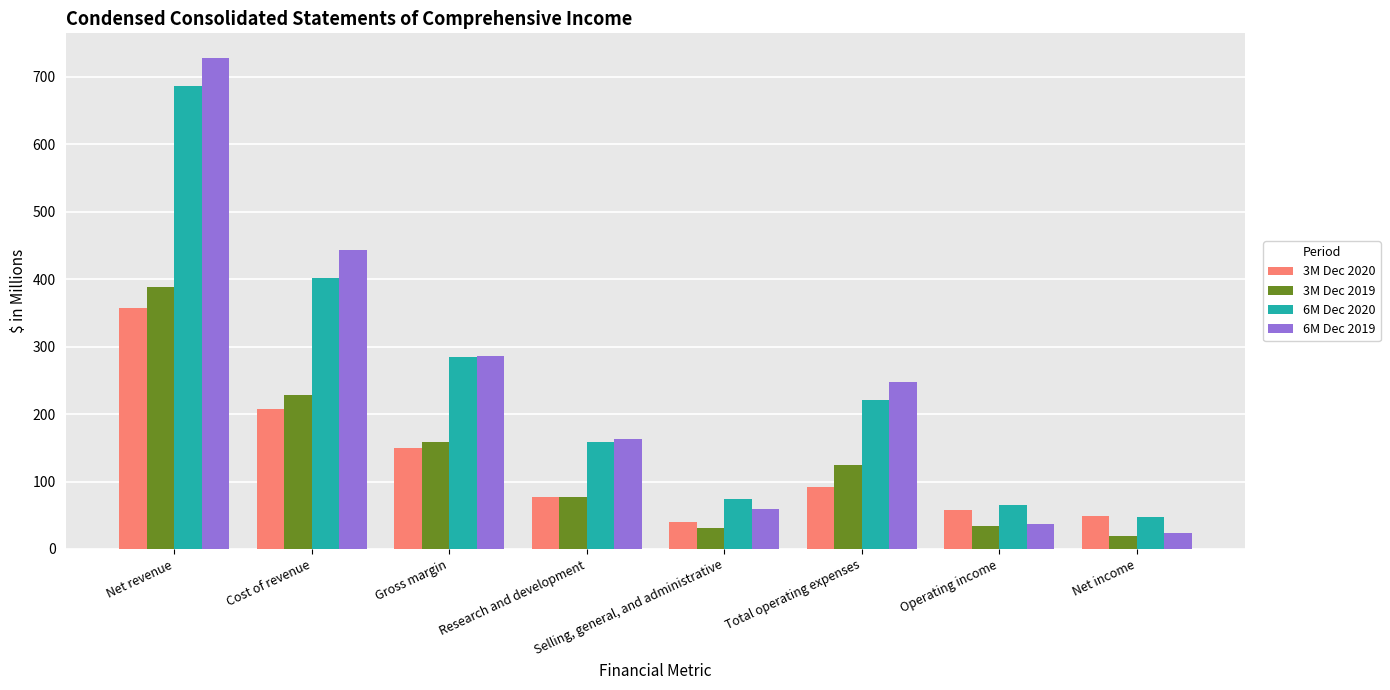

Rank the series by their maximum value, from highest to lowest.

6M Dec 2019, 6M Dec 2020, 3M Dec 2019, 3M Dec 2020